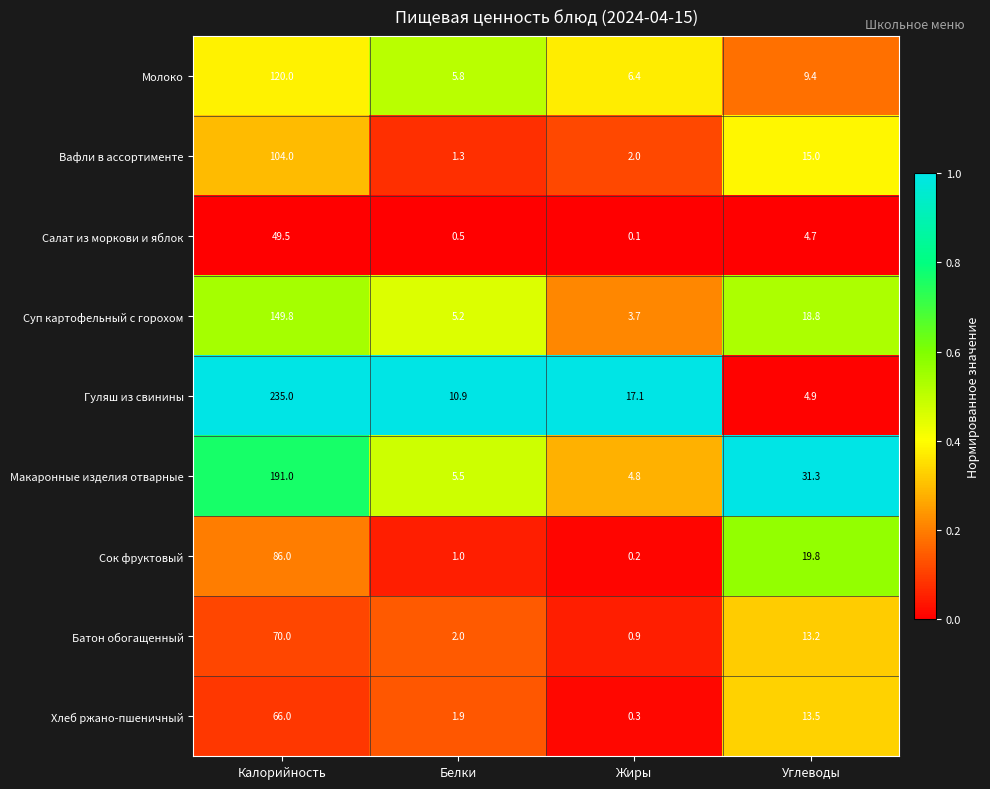

What is the total value across all series at Калорийность?

1071.3